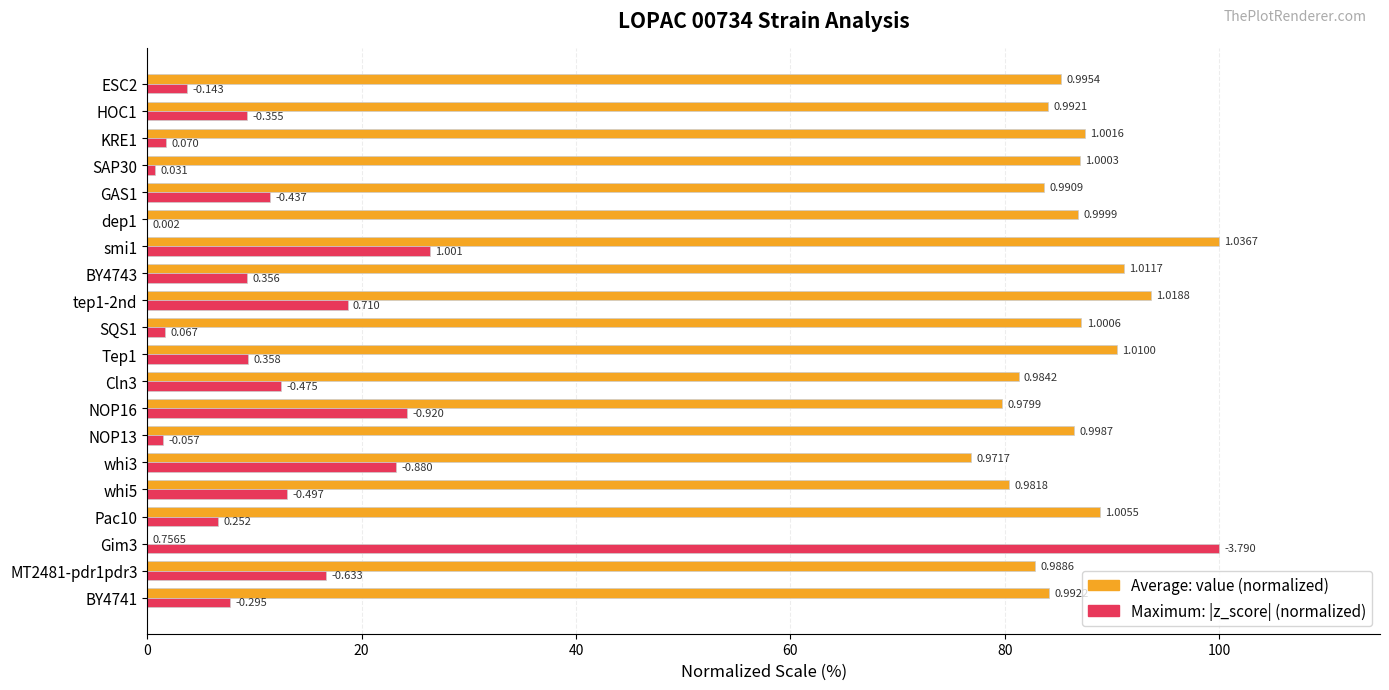

How many categories are shown in the chart?

20